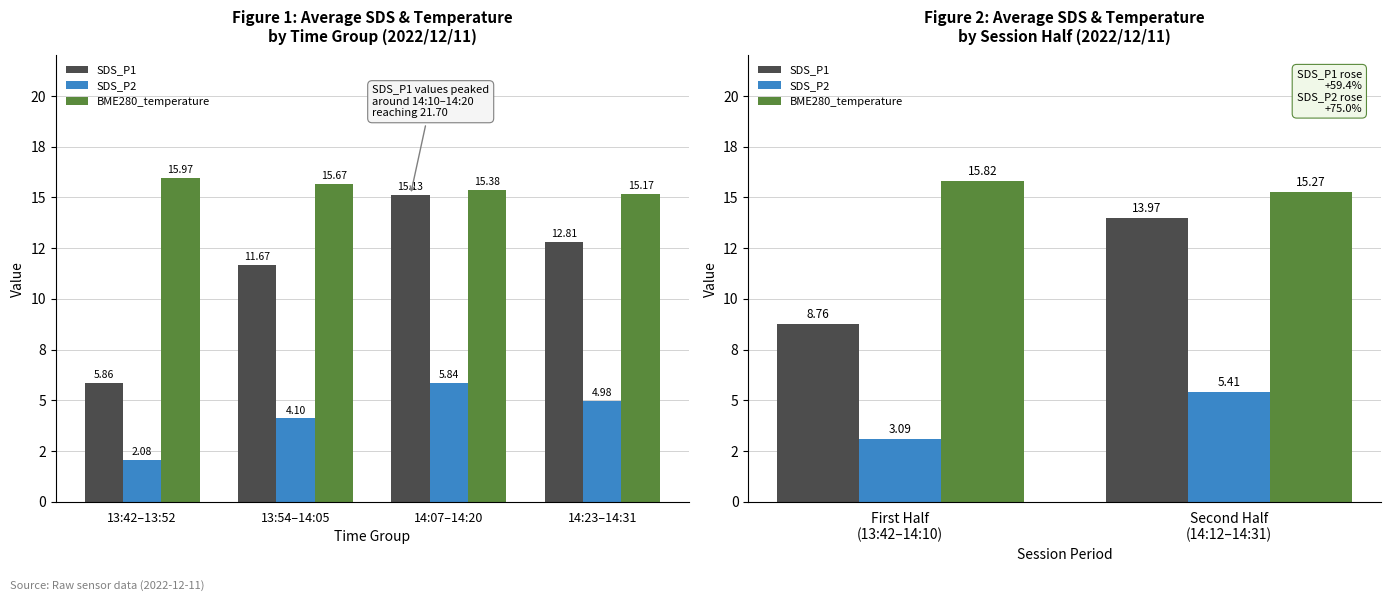

What are all the series names shown in the legend?

SDS_P1, SDS_P2, BME280_temperature